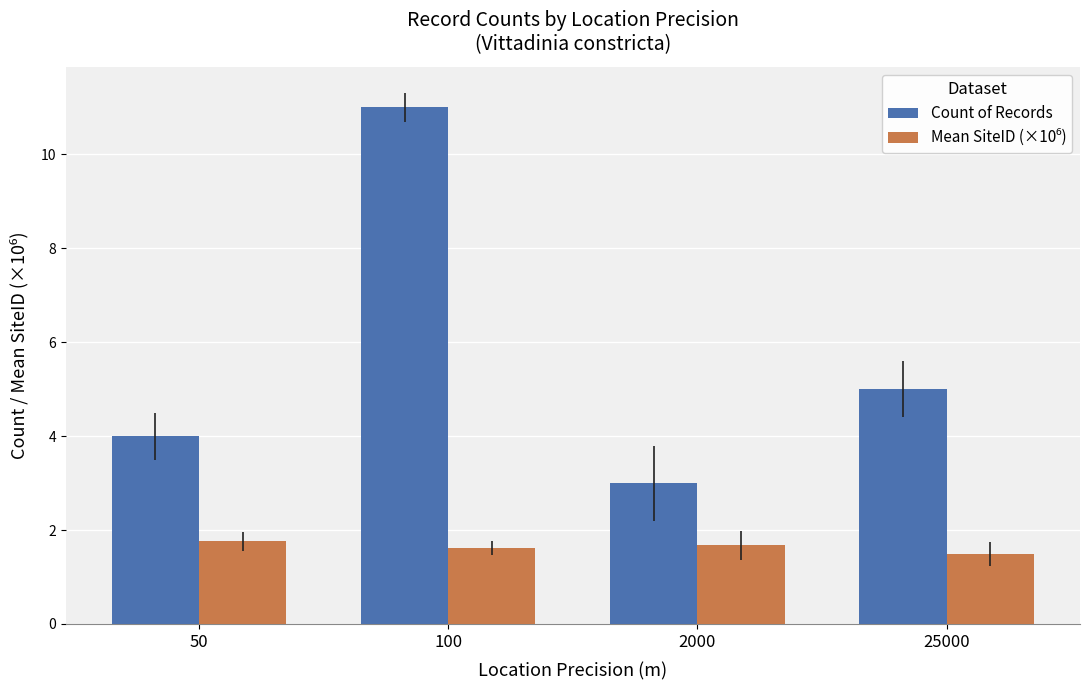

Does the chart contain any negative values?

No